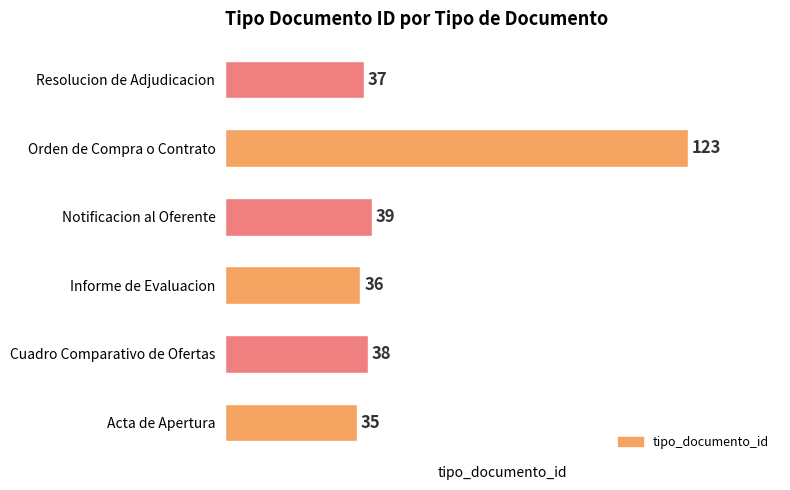

What is the greatest value displayed?

123